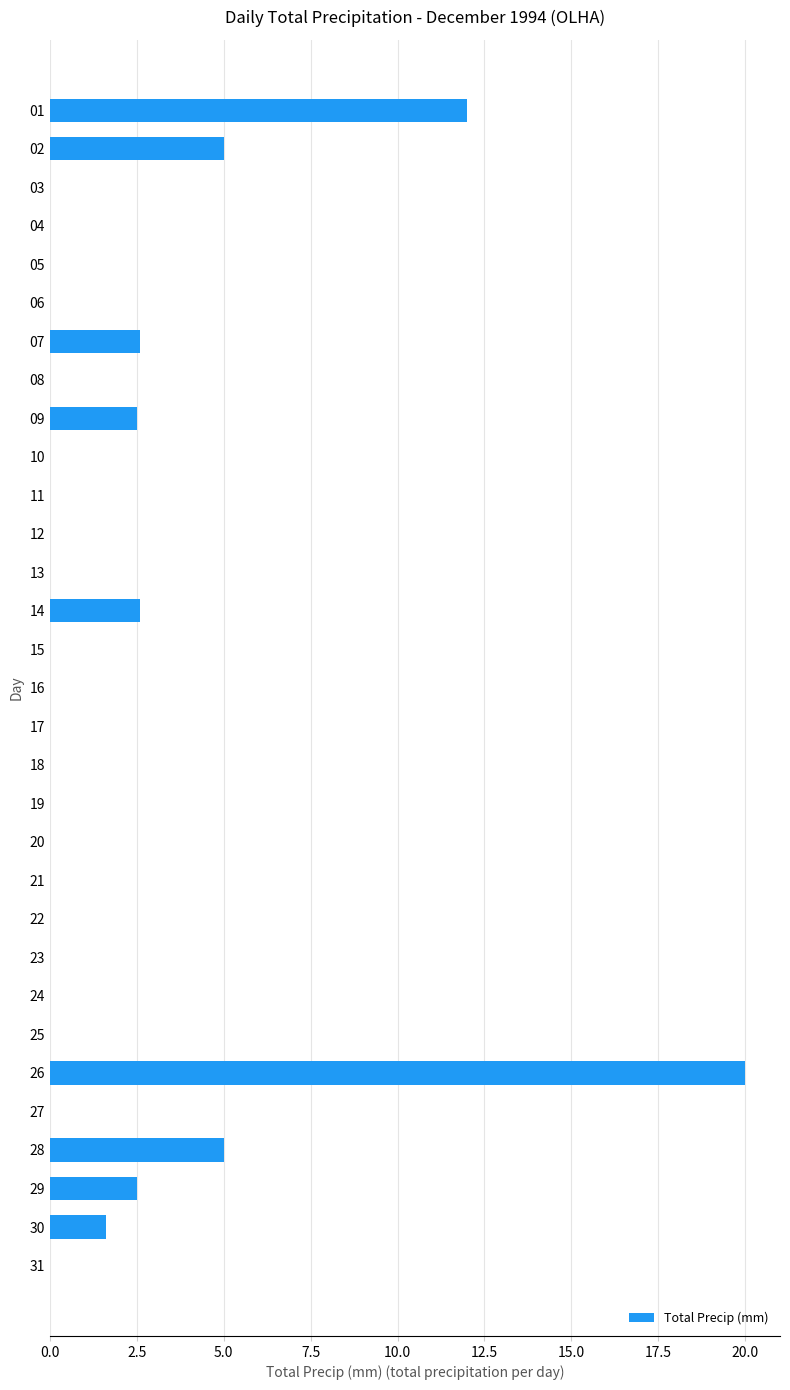

The value at 05 is 7.0. True or false?

False